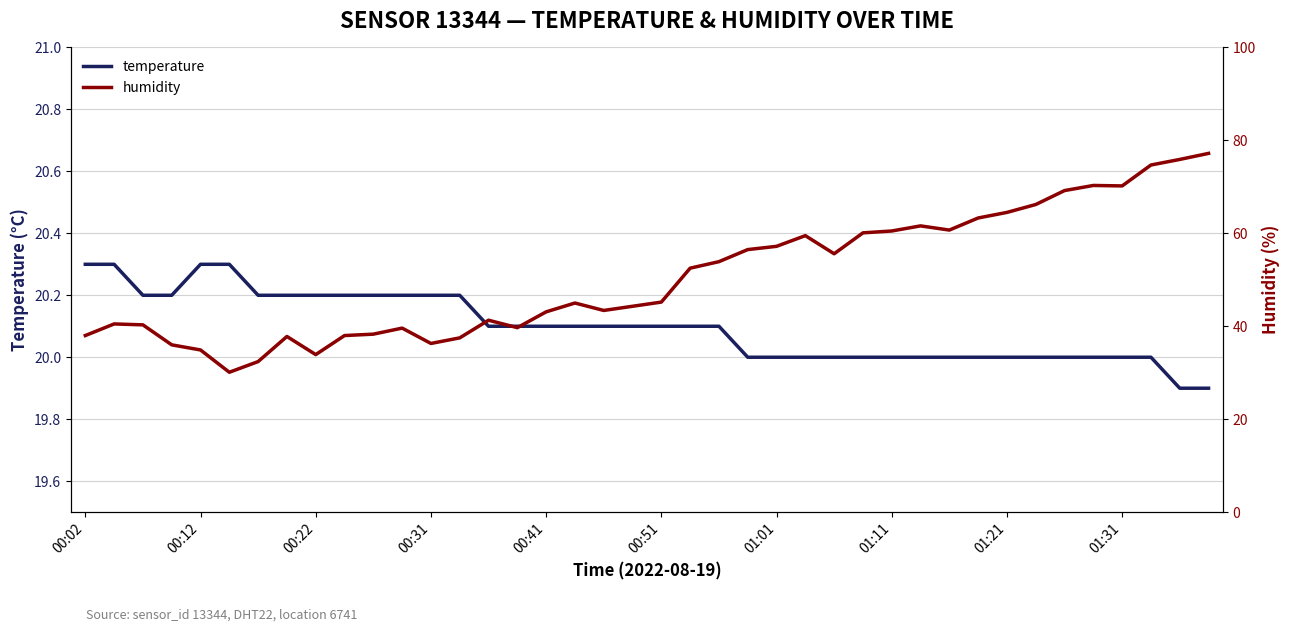

Is it true that temperature equals 20.0 at 01:31?

True